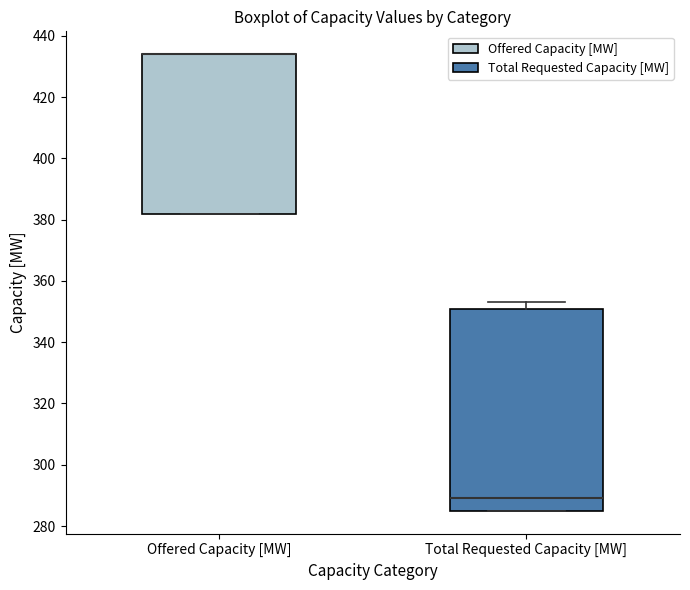

Where is the lower edge of the box for Total Requested Capacity [MW] on the y-axis? The values are not printed on the chart, so give them approximately, as read against the axis.

286